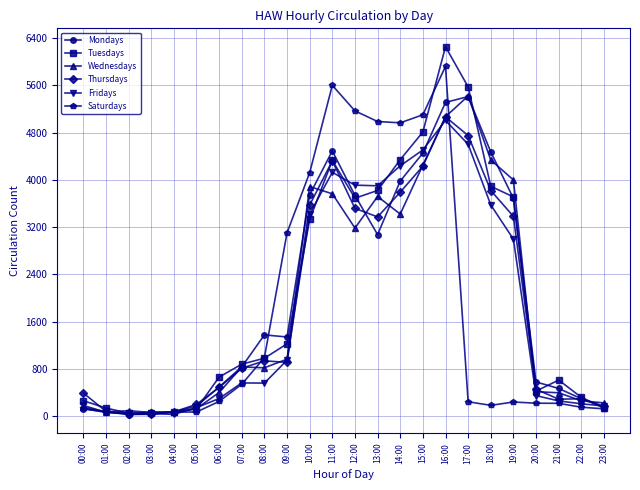

In Tuesdays, how many points are higher than both neighbors (excluding endpoints)?

3